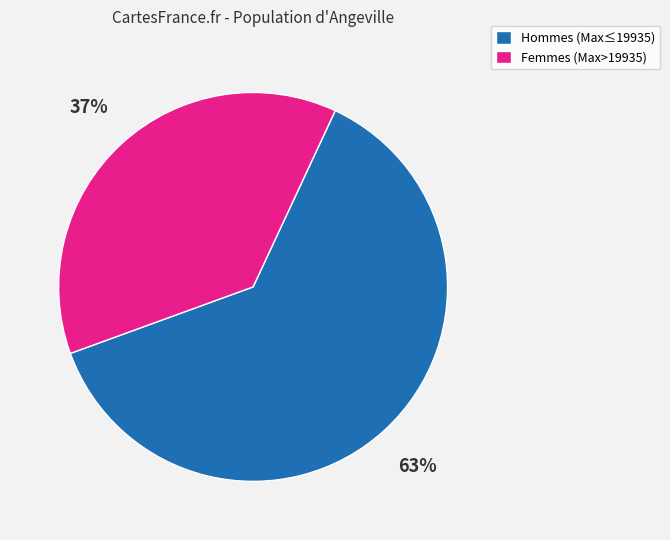

Is Hommes (Max≤19935) the majority of the pie?

Yes